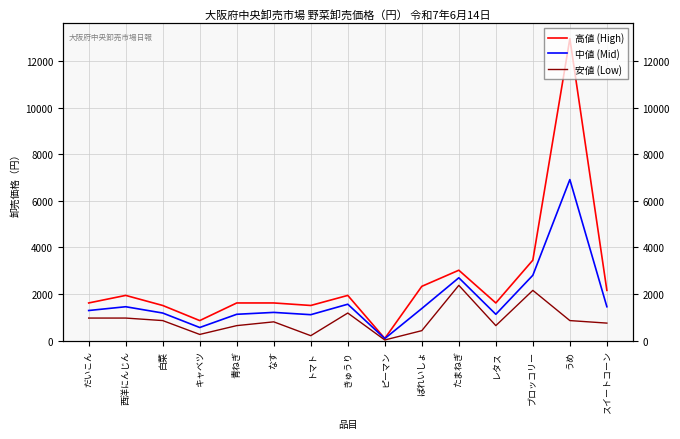

At ばれいしょ, list the series in order from smallest to largest.

安値 (Low), 中値 (Mid), 高値 (High)